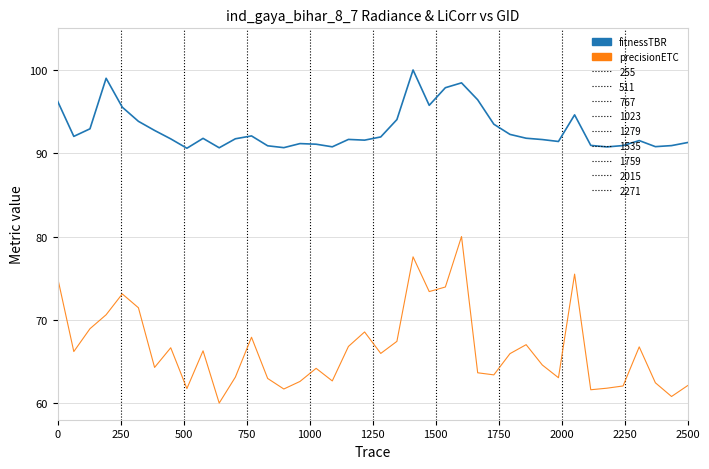

Does the chart have visible grid lines?

Yes